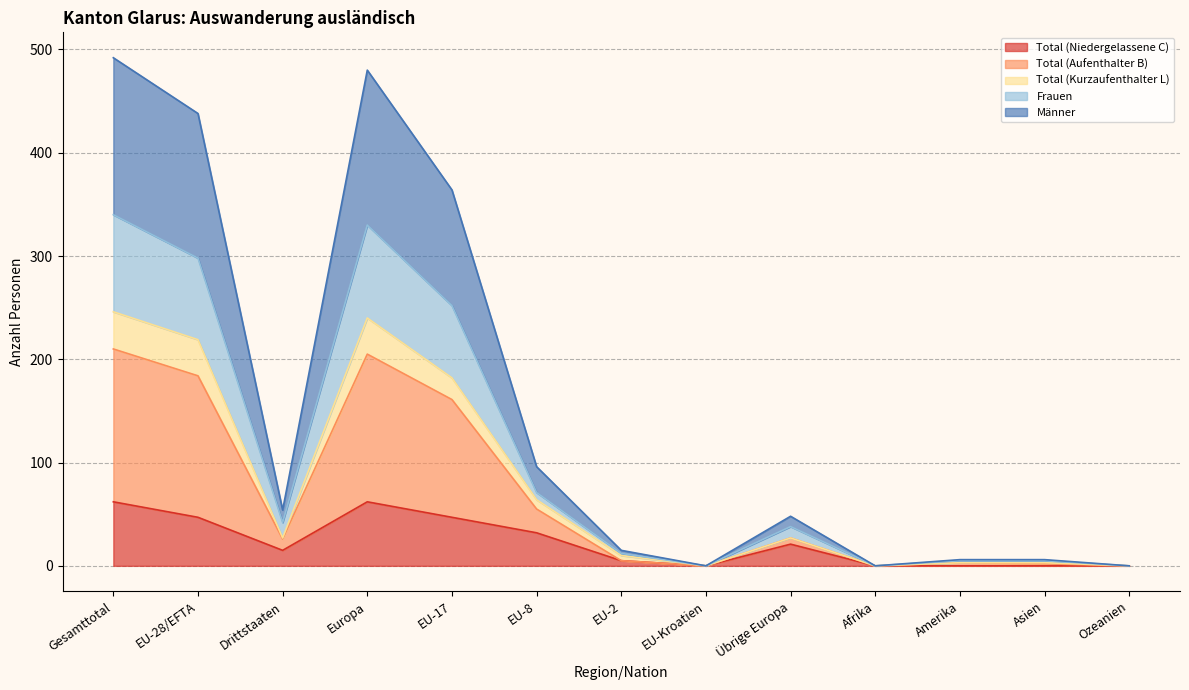

How many distinct data groups are displayed?

5